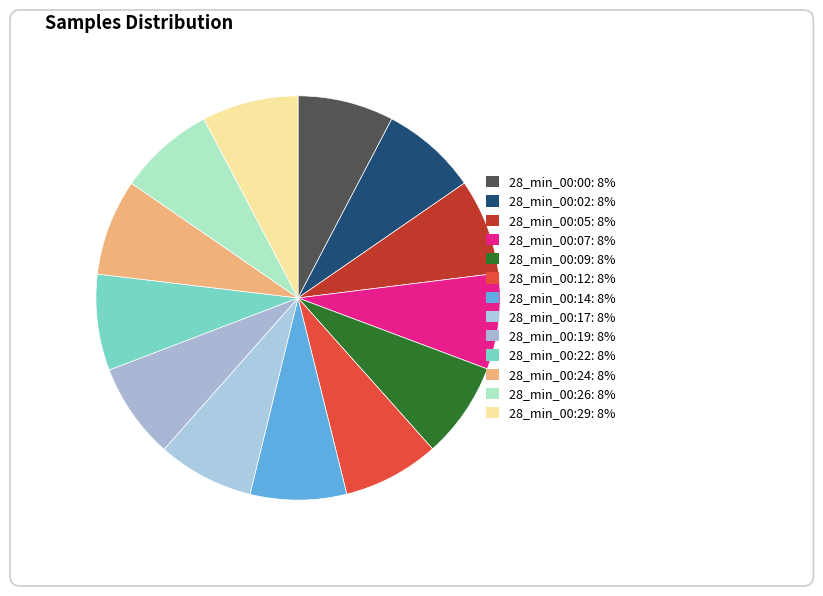

What is the ratio of the value at 28_min_00:29 to the value at 28_min_00:02?

1.0